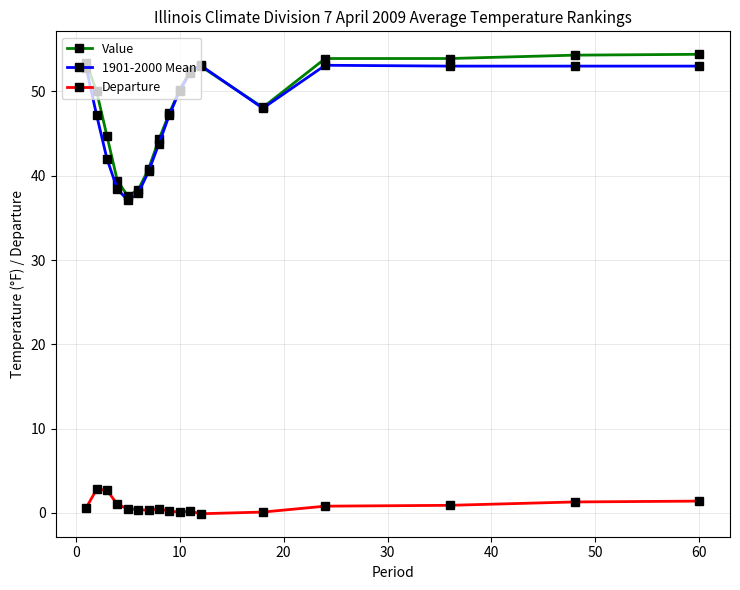

Which series has the widest spread of values?

Value